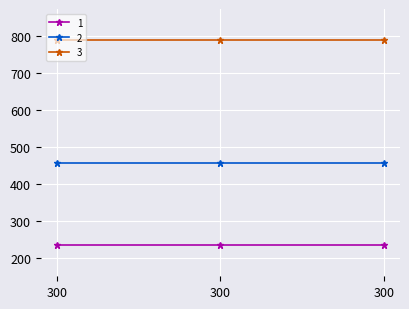

At 300, list the series in order from largest to smallest.

3, 2, 1